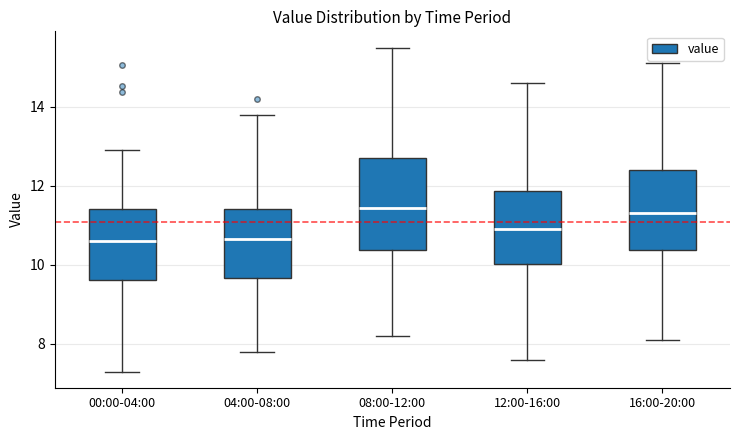

Reading left to right, read every box against the y-axis: the position of its median line, the range the box covers, and the ends of its whiskers. The values are not printed on the chart, so give them approximately, as read against the axis.

00:00-04:00: median 10.6, box 9.6 to 11.4, whiskers 7.4 to 13.0
04:00-08:00: median 10.6, box 9.6 to 11.4, whiskers 7.8 to 13.8
08:00-12:00: median 11.4, box 10.4 to 12.8, whiskers 8.2 to 15.6
12:00-16:00: median 11.0, box 10.0 to 11.8, whiskers 7.6 to 14.6
16:00-20:00: median 11.4, box 10.4 to 12.4, whiskers 8.2 to 15.2